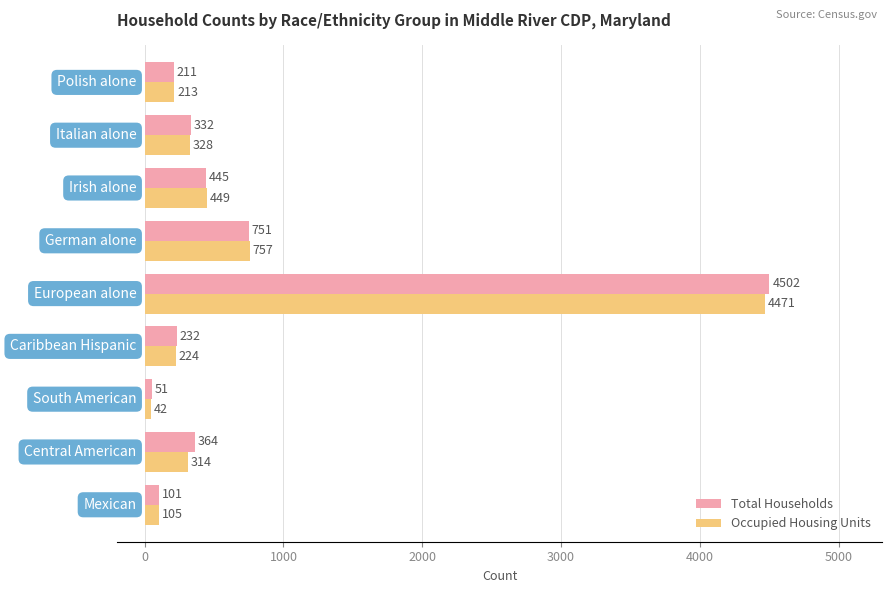

What is the lowest value of the Total Households series?

51